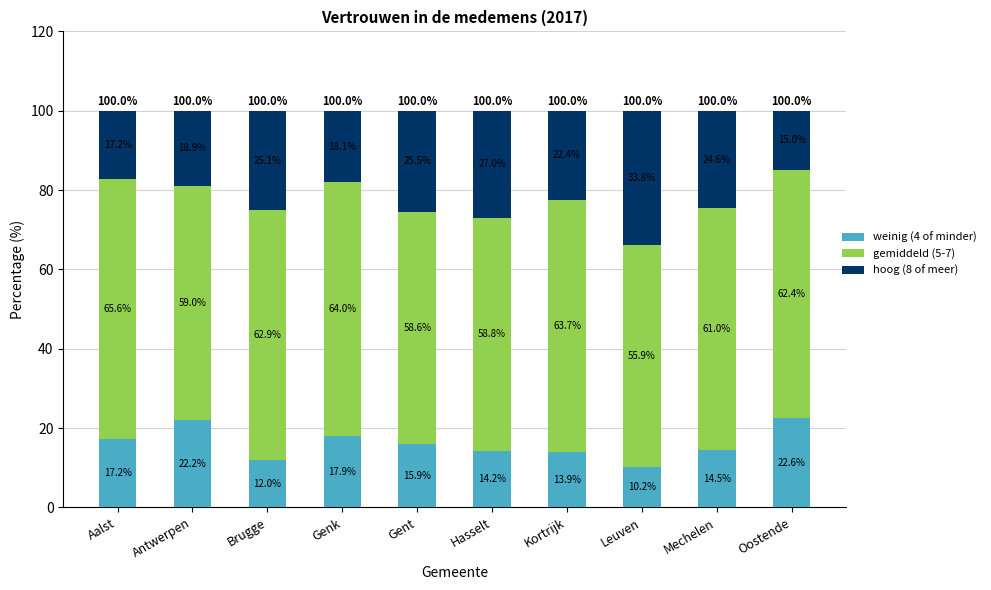

What is the total value across all series at Gent?

100.0